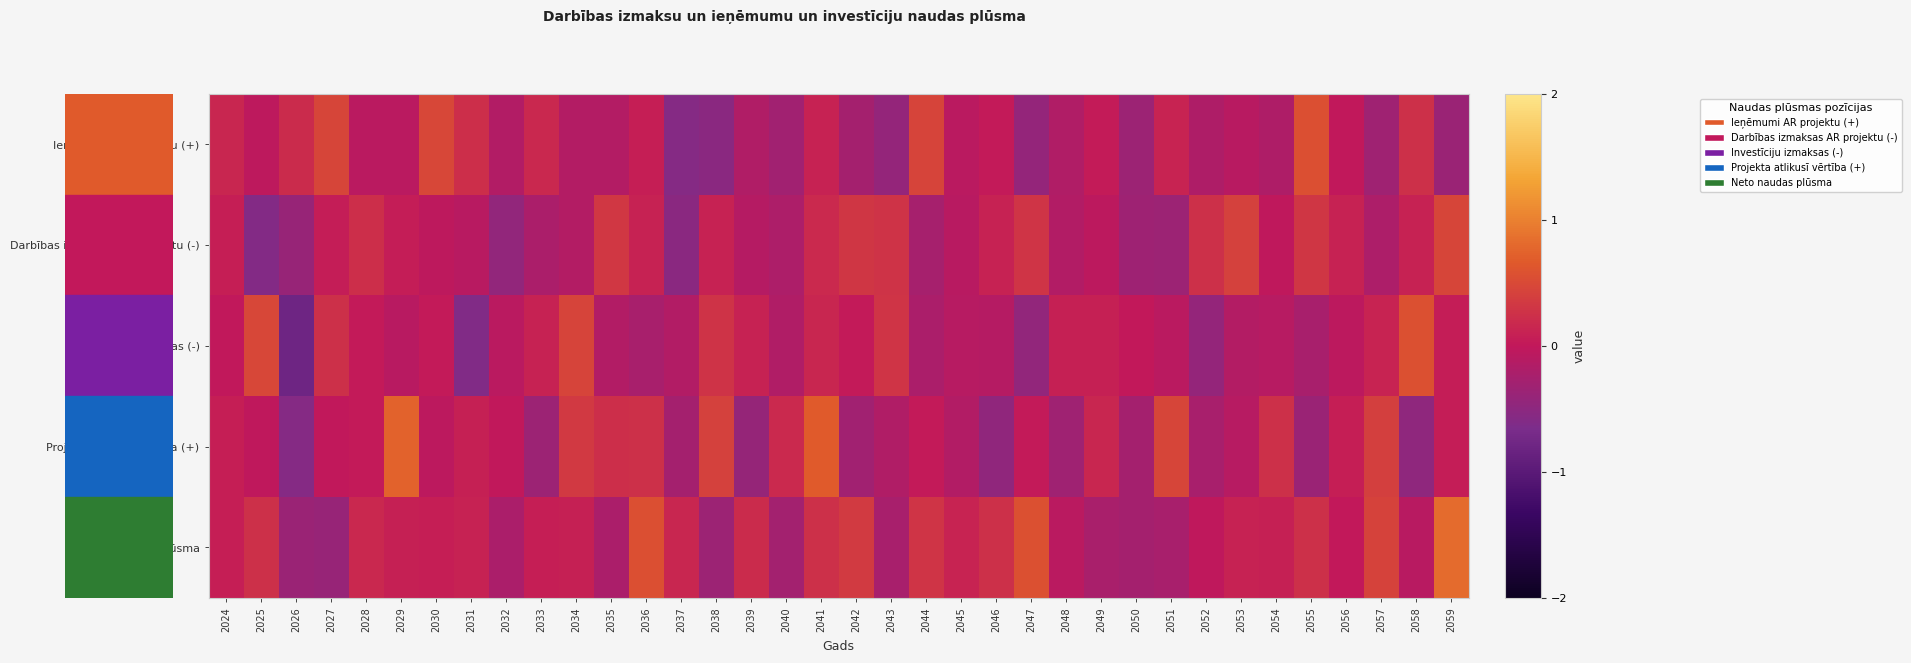

What is the minimum value shown in the chart?

-0.8